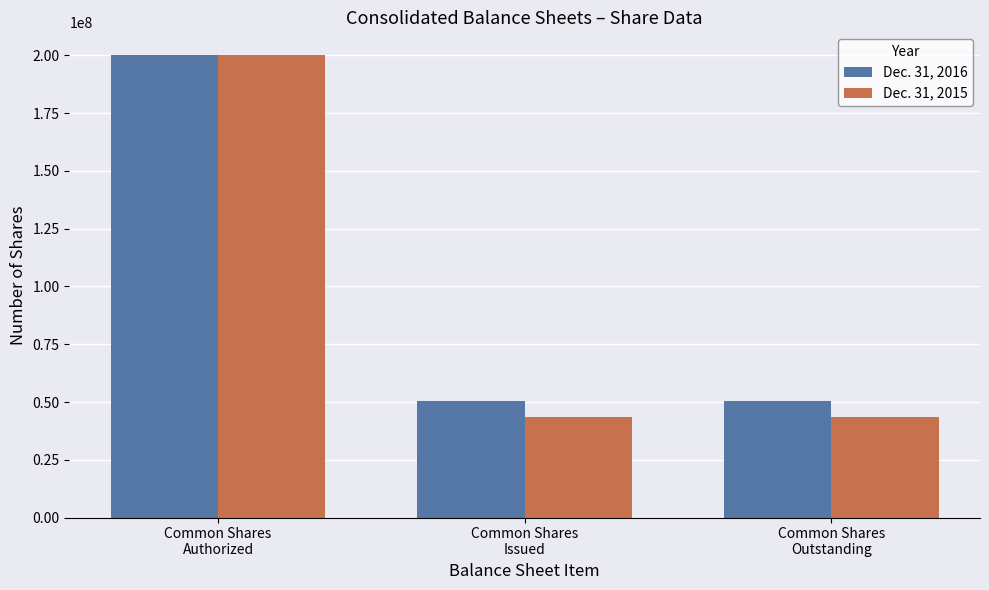

What is the sum of the Dec. 31, 2016 values at Common Shares
Authorized and Common Shares
Outstanding?

250368206